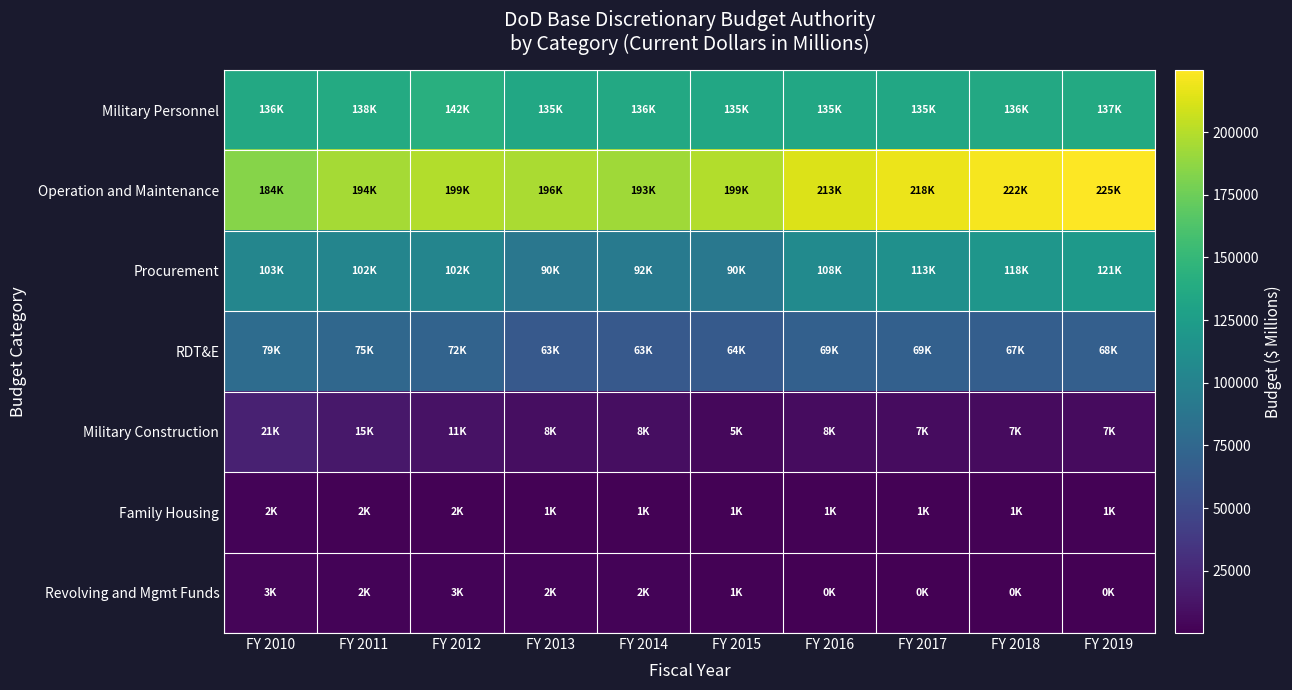

How many data points does each series have?

10